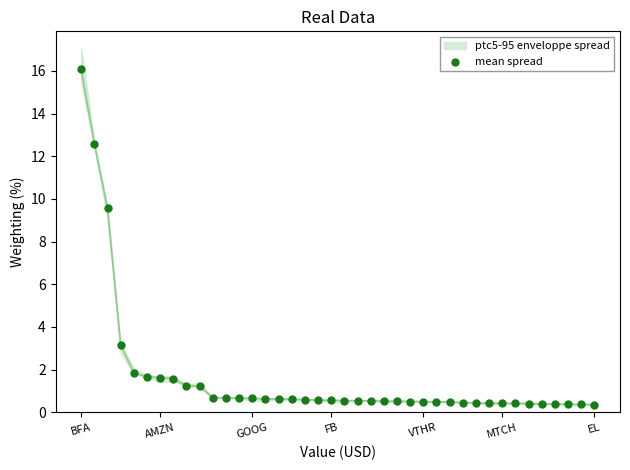

What is the range of Y values (max minus min)?

15.7